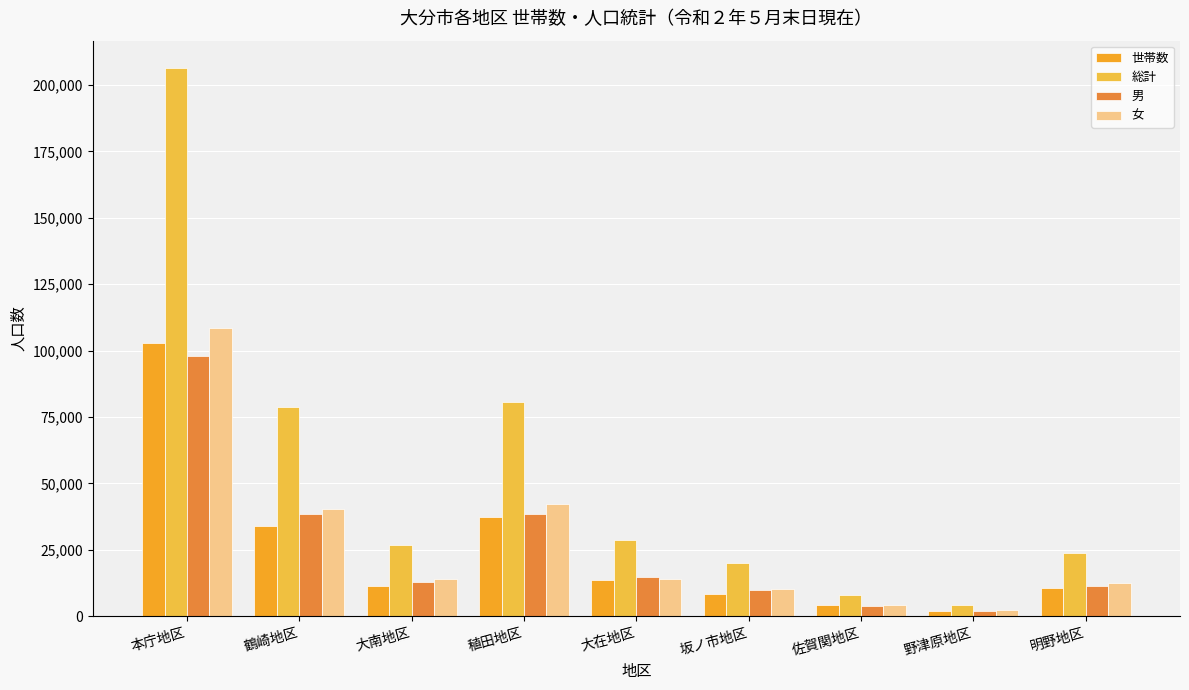

What position from the right is 坂ノ市地区?

4